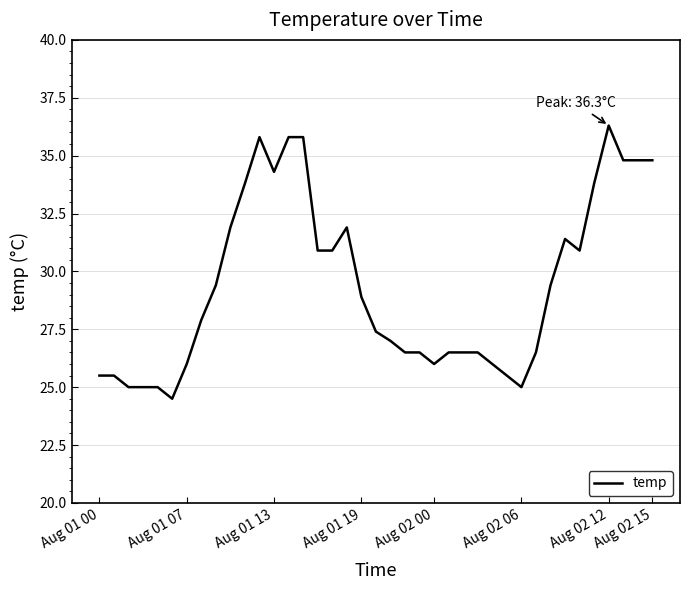

What is the smallest value displayed?

24.5